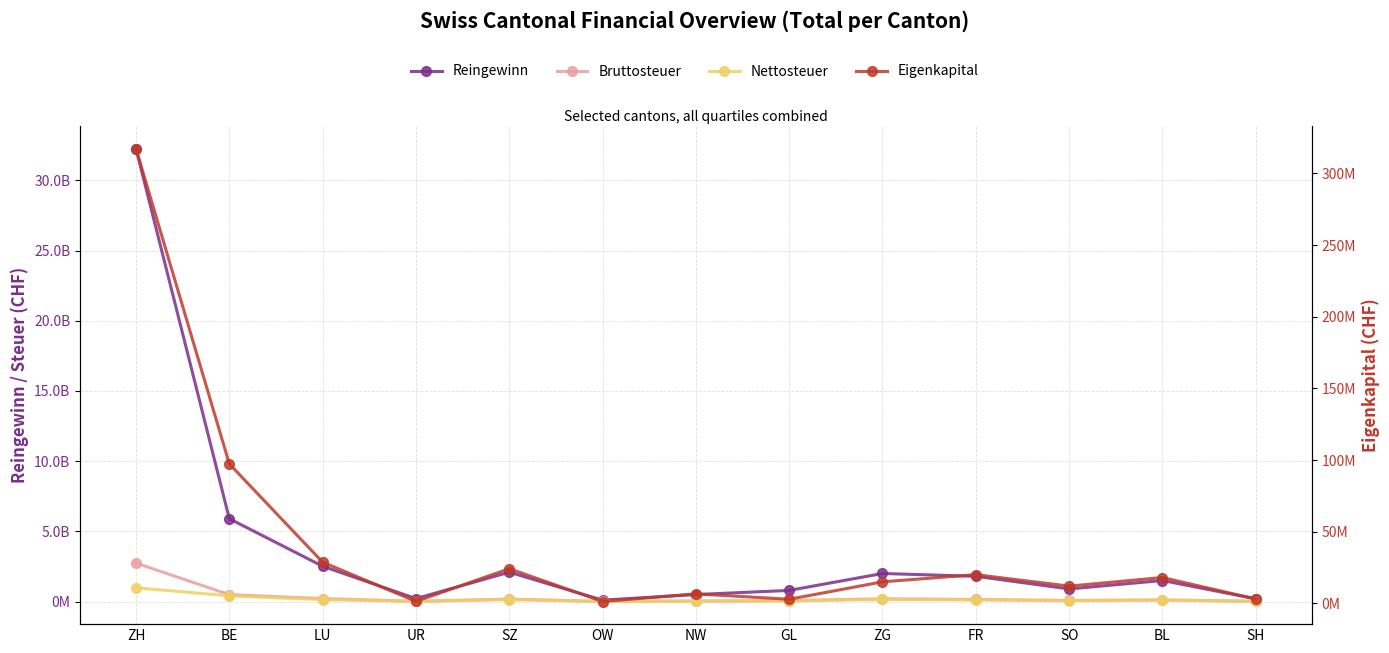

Between GL and FR, which is larger?

FR